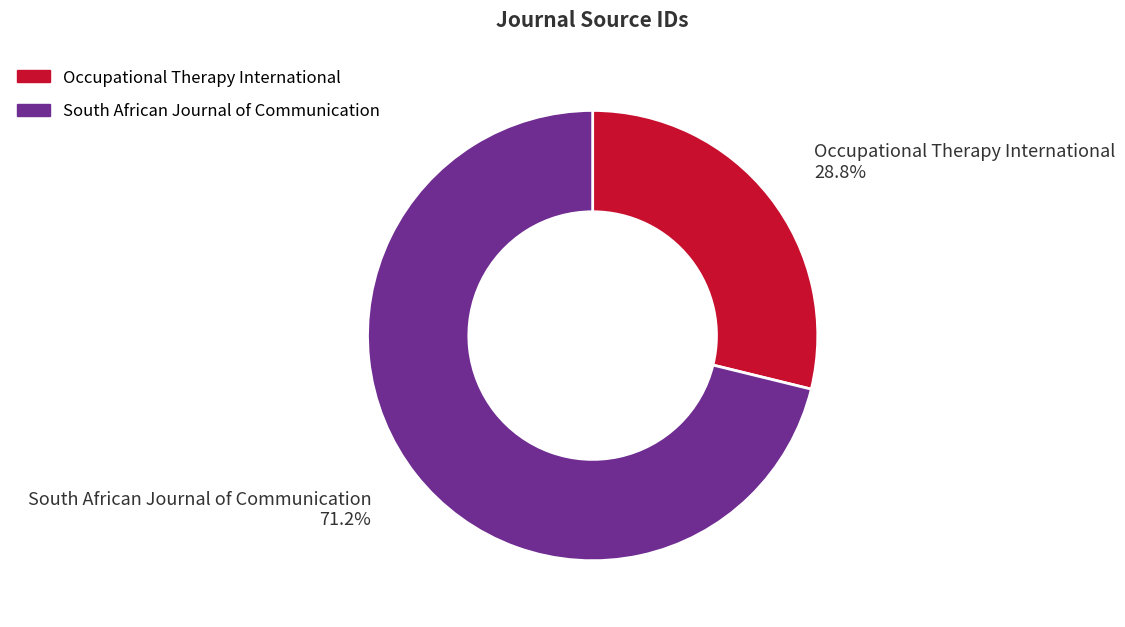

To the nearest percent, what is the difference between the largest and smallest slice percentages?

42%